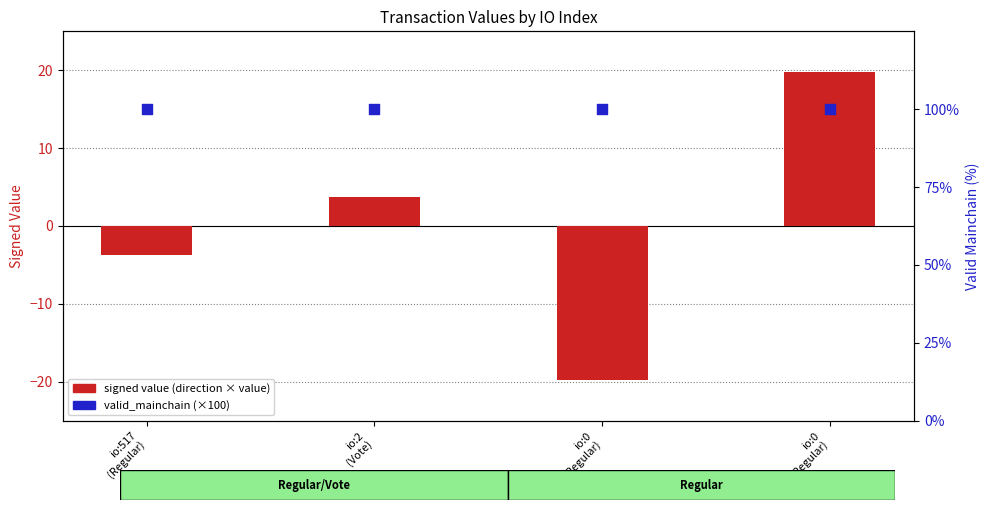

Which series has the largest Y range (max minus min)?

signed value (direction × value)